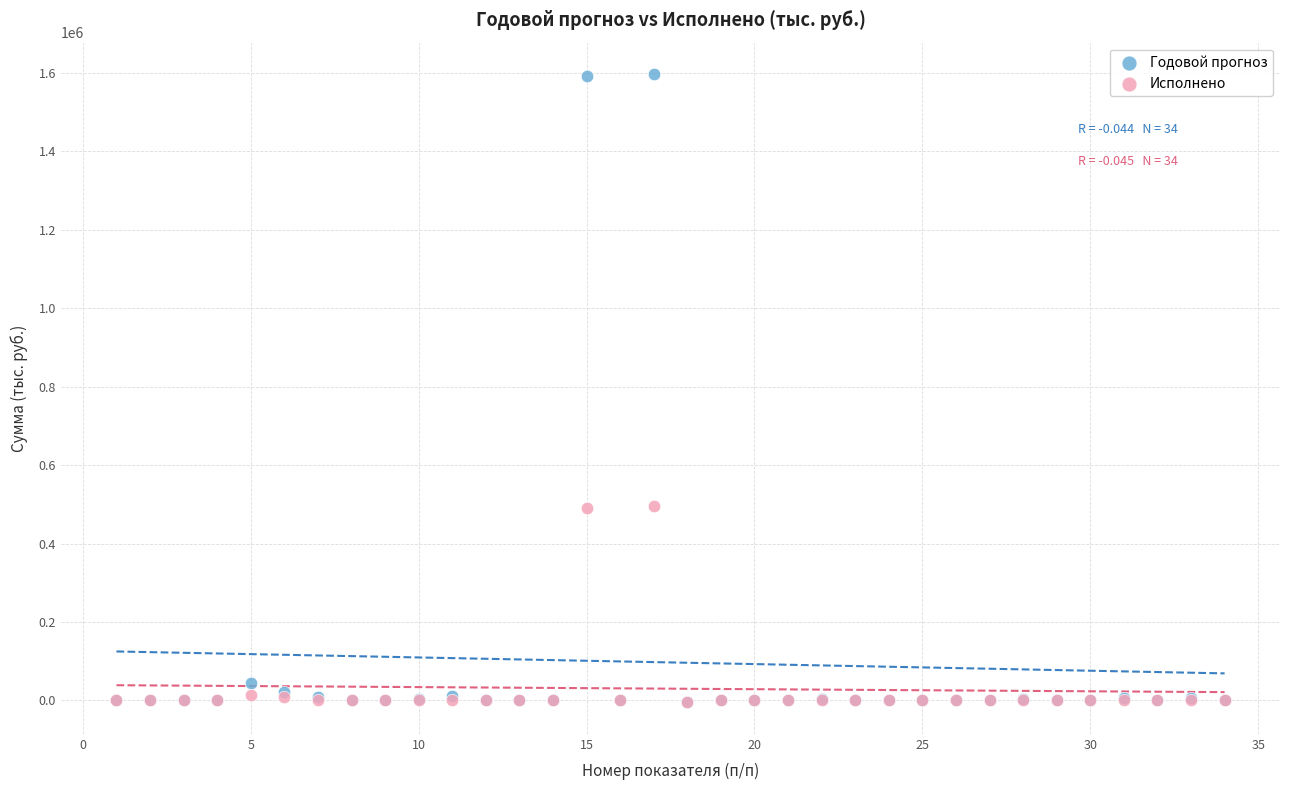

What are all the series names shown in the legend?

Годовой прогноз, Исполнено